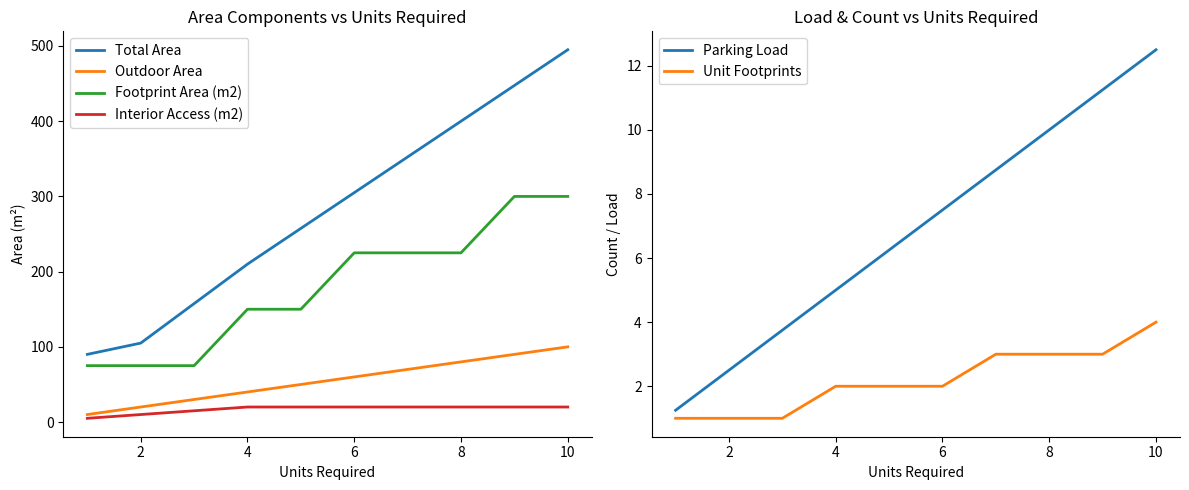

Which series has the largest range (max minus min)?

Total Area